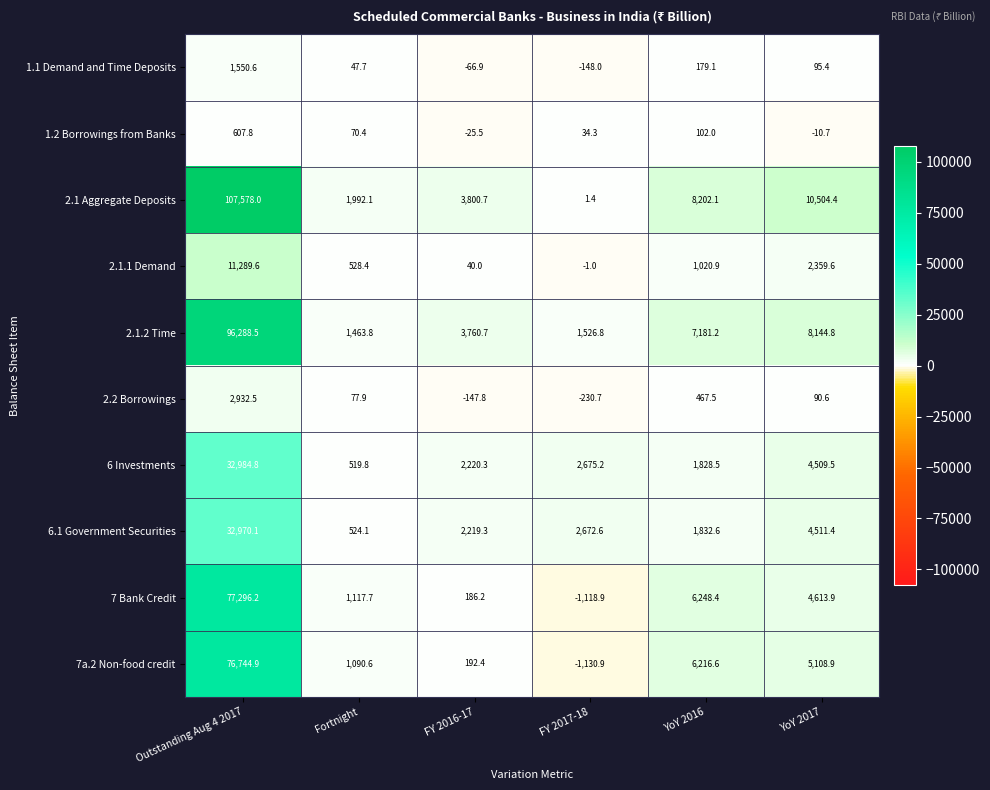

List the labels in order of 1.1 Demand and Time Deposits value, largest first.

Outstanding Aug 4 2017, YoY 2016, YoY 2017, Fortnight, FY 2016-17, FY 2017-18